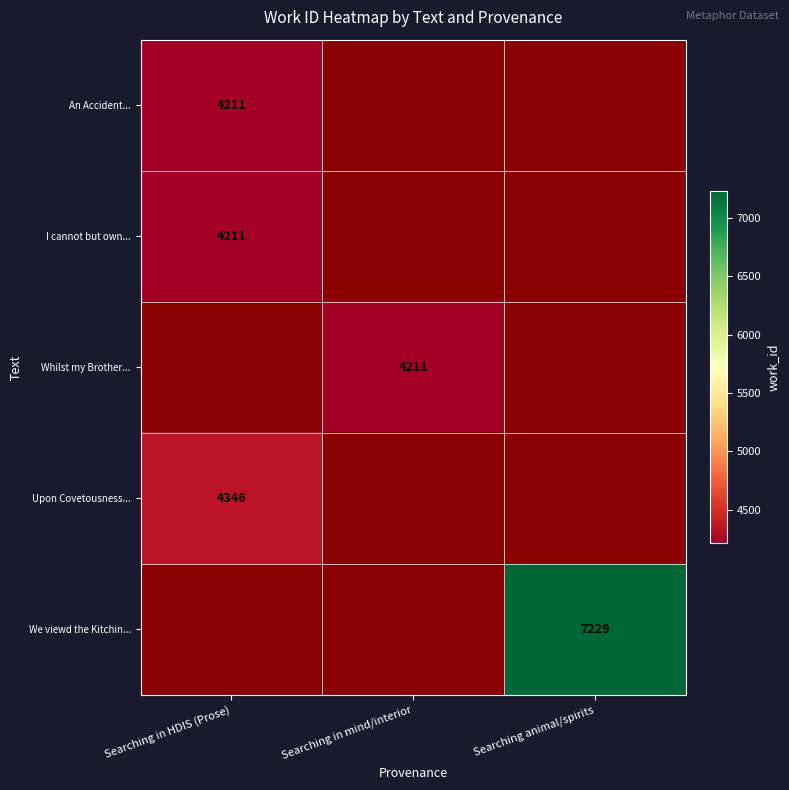

Is it true that I cannot but own... equals 6783 at Searching in HDIS (Prose)?

False